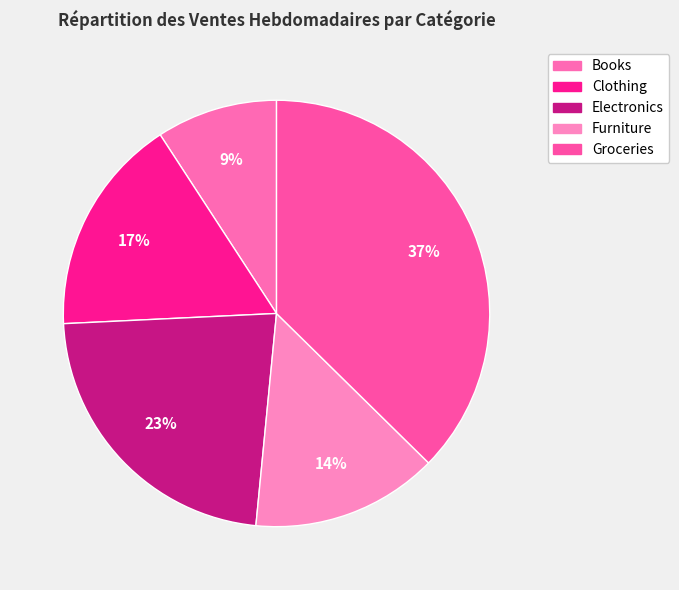

To the nearest percent, what is the average slice percentage?

20%